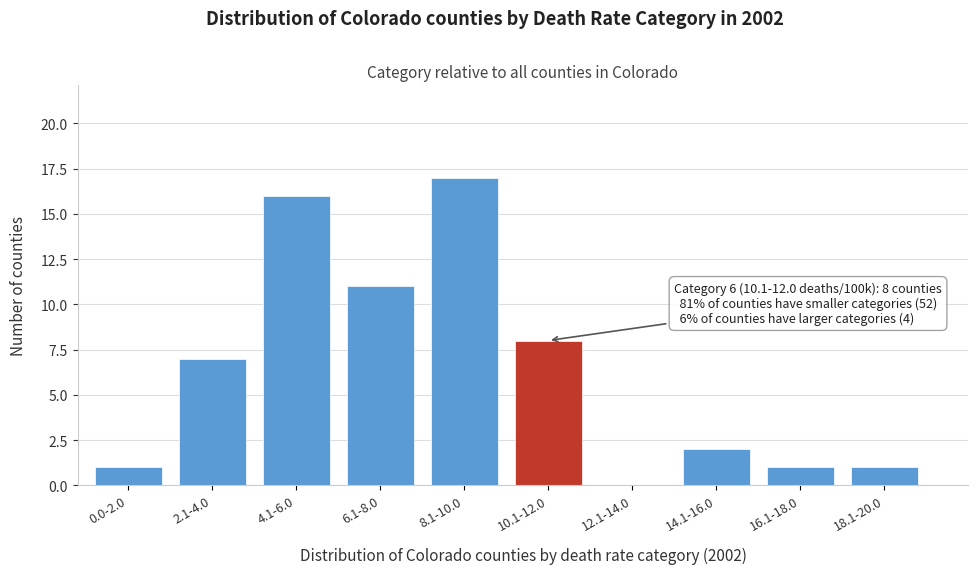

Reading left to right, extract all data points from this chart.

0.0-2.0=1	2.1-4.0=7	4.1-6.0=16	6.1-8.0=11	8.1-10.0=17	10.1-12.0=8	12.1-14.0=0	14.1-16.0=2	16.1-18.0=1	18.1-20.0=1